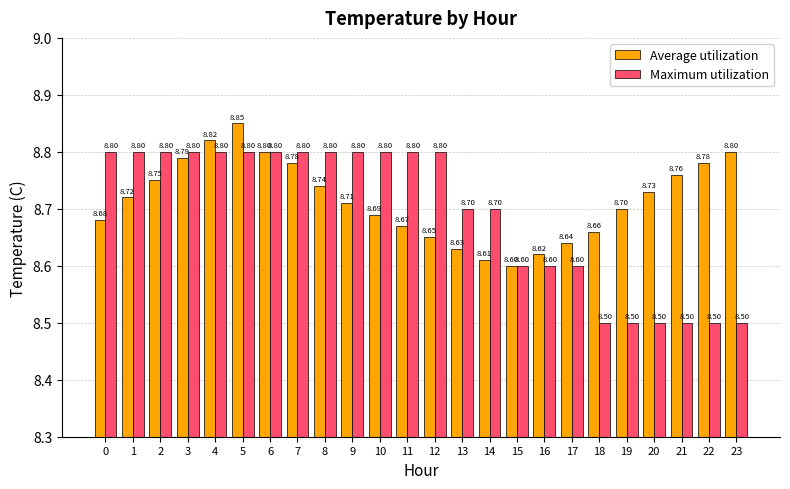

Read the Average utilization value at 0.

8.7